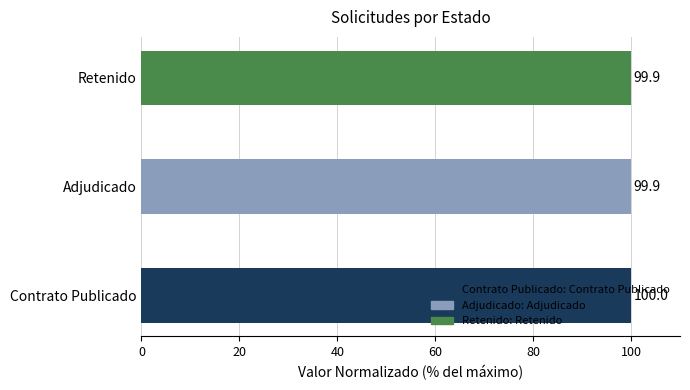

What is the ratio of the value at Adjudicado to the value at Retenido?

1.0